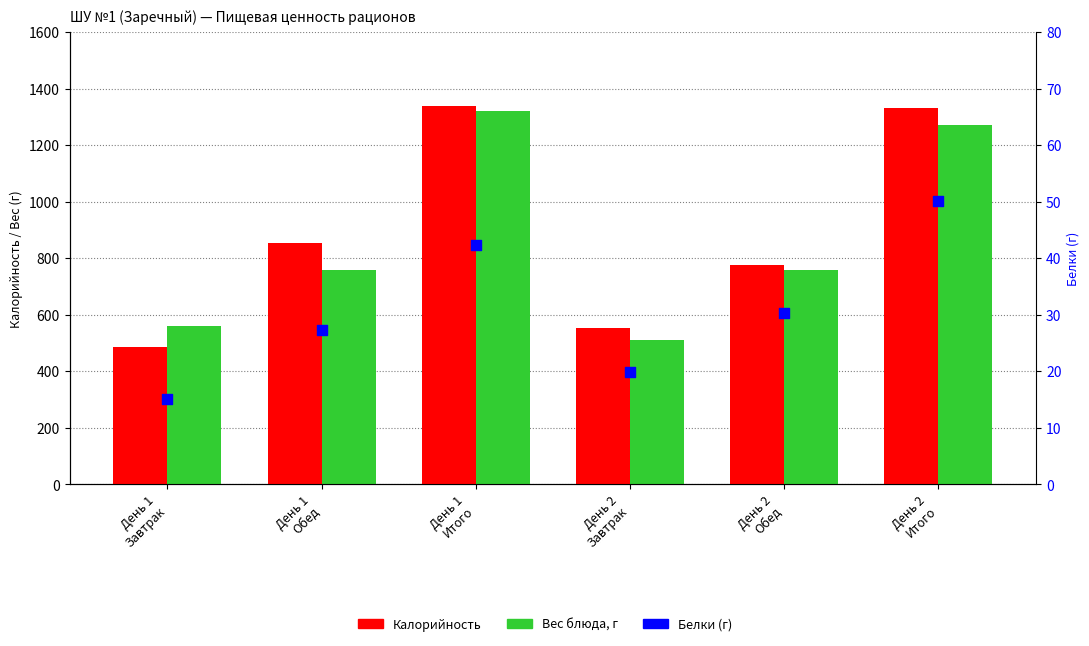

Is the value of Белки (г) at День 1
Обед greater than the value of Калорийность at День 2
Завтрак?

No